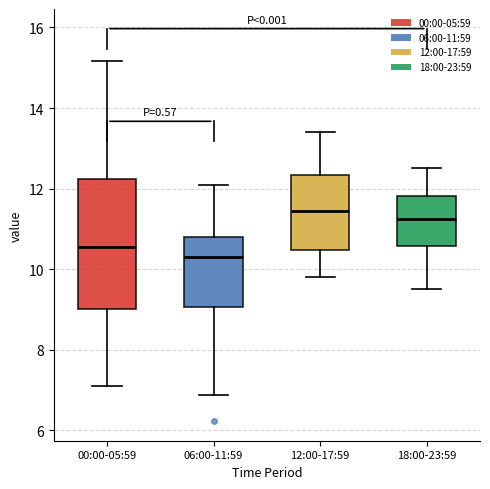

Reading left to right, transcribe this box plot: for each box, give where its median line is, the range the box spans, and where its two whiskers end, as read against the y-axis. The values are not printed on the chart, so give them approximately, as read against the axis.

00:00-05:59: median 10.6, box 9.0 to 12.2, whiskers 7.2 to 15.2
06:00-11:59: median 10.4, box 9.0 to 10.8, whiskers 6.8 to 12.2
12:00-17:59: median 11.4, box 10.4 to 12.4, whiskers 9.8 to 13.4
18:00-23:59: median 11.2, box 10.6 to 11.8, whiskers 9.6 to 12.6